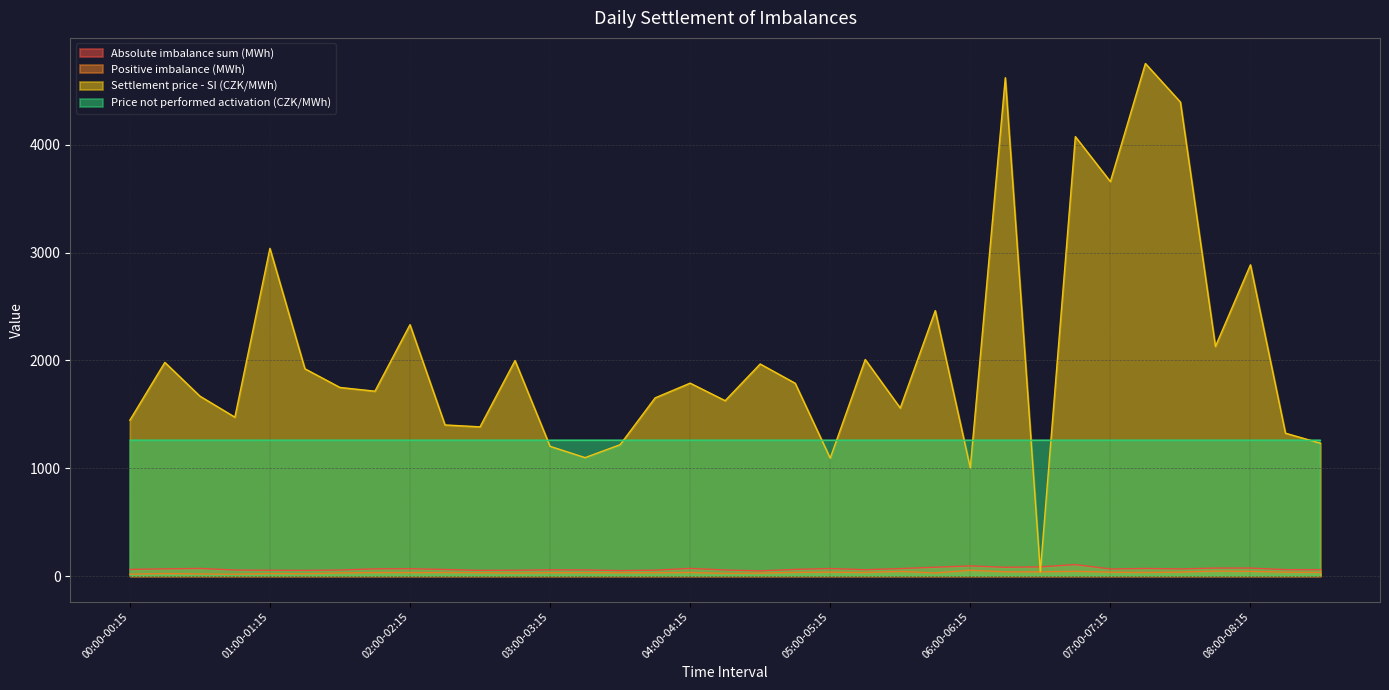

Is the value of Positive imbalance (MWh) at 06:00-06:15 greater than the value of Price not performed activation (CZK/MWh) at 03:00-03:15?

No